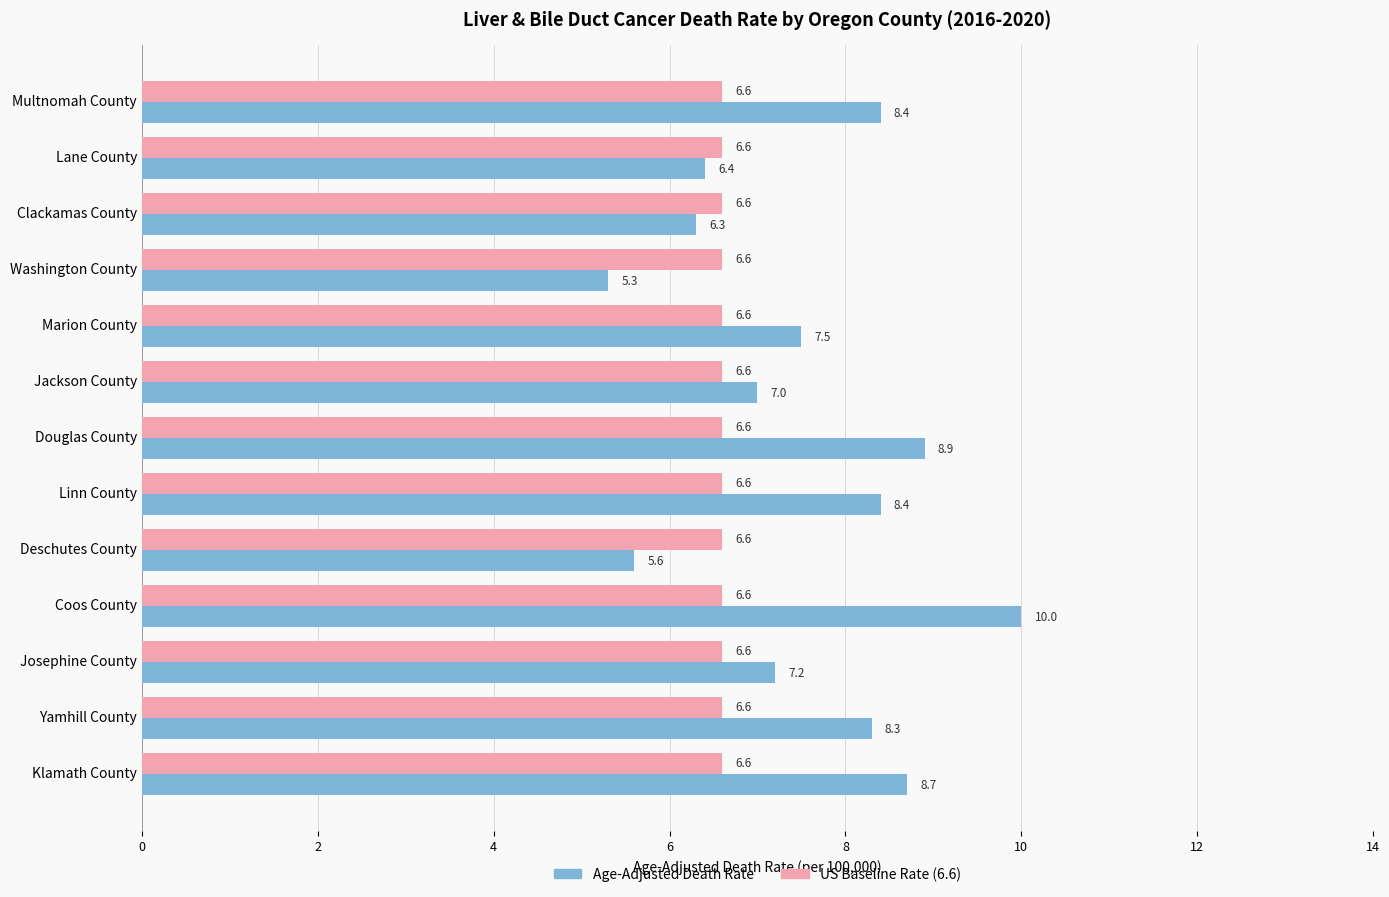

What is the difference between the highest and lowest values at Douglas County?

2.3